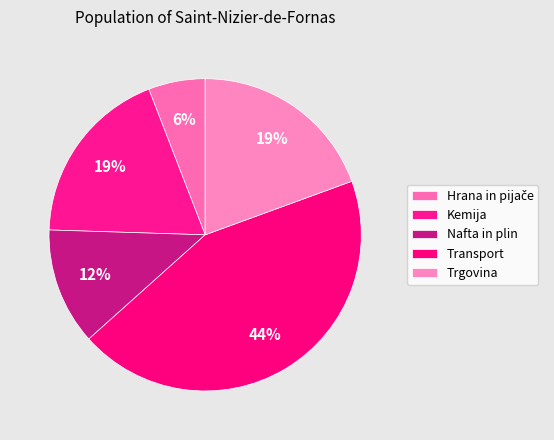

True or false: Transport accounts for 44% of the total.

True